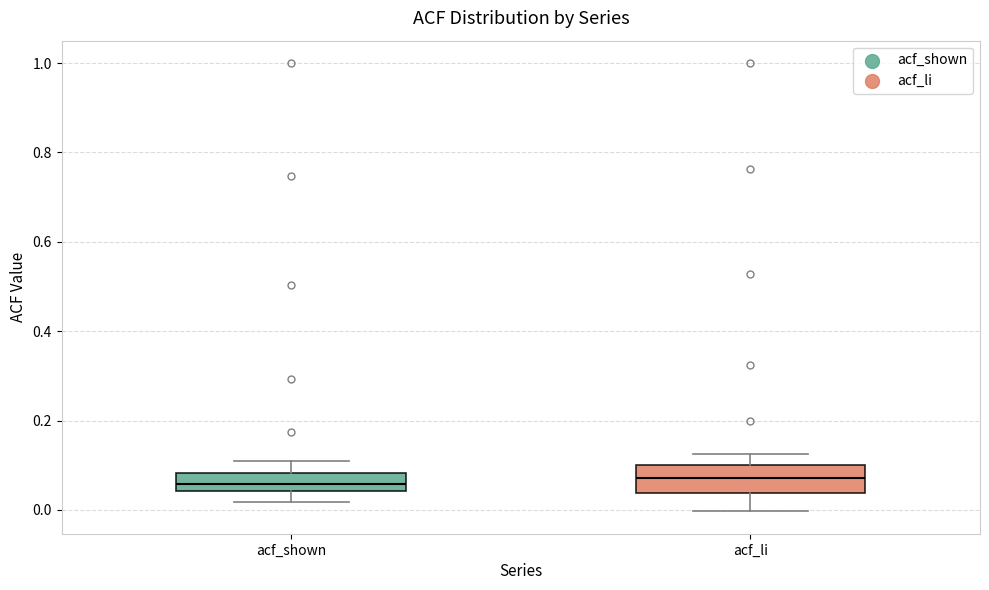

Where does the upper whisker of the box for acf_li end on the y-axis? The values are not printed on the chart, so give them approximately, as read against the axis.

0.12